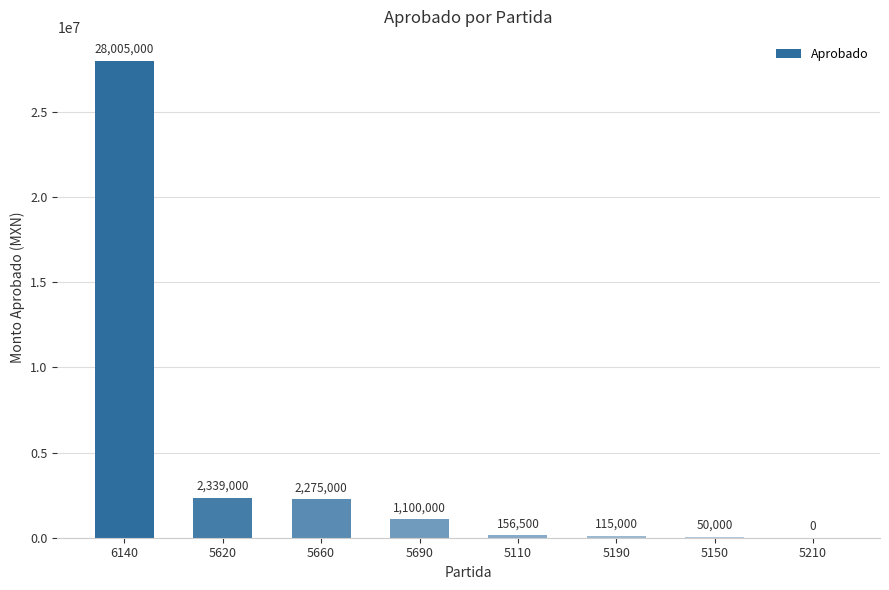

Reading left to right, extract all data points from this chart.

28005000	2339000	2275000	1100000	156500	115000	50000	0